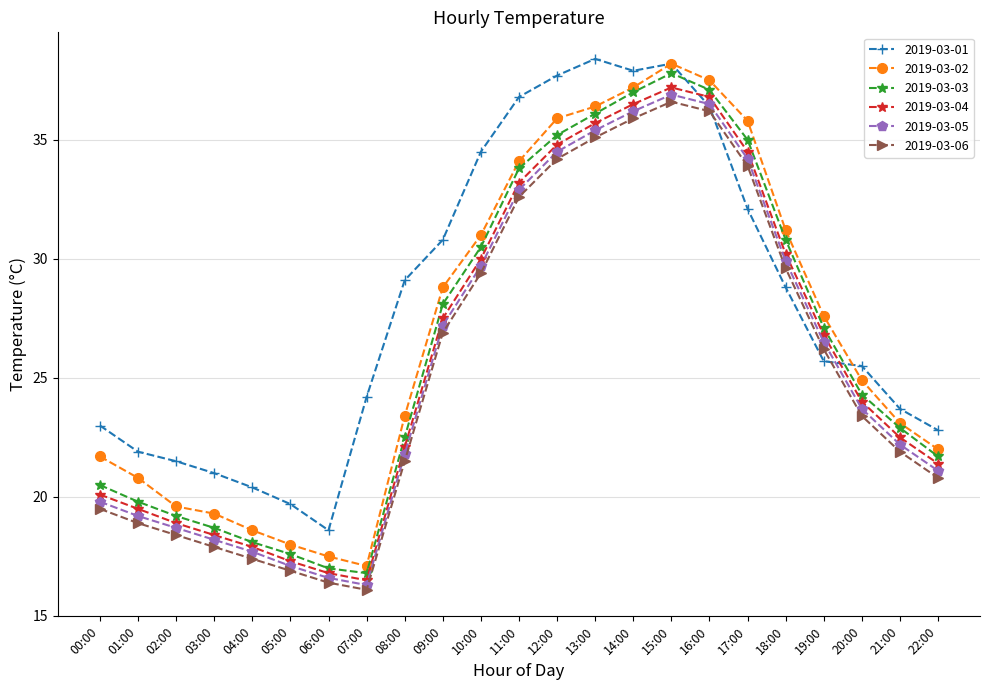

At which label does 2019-03-01 first exceed 25?

08:00